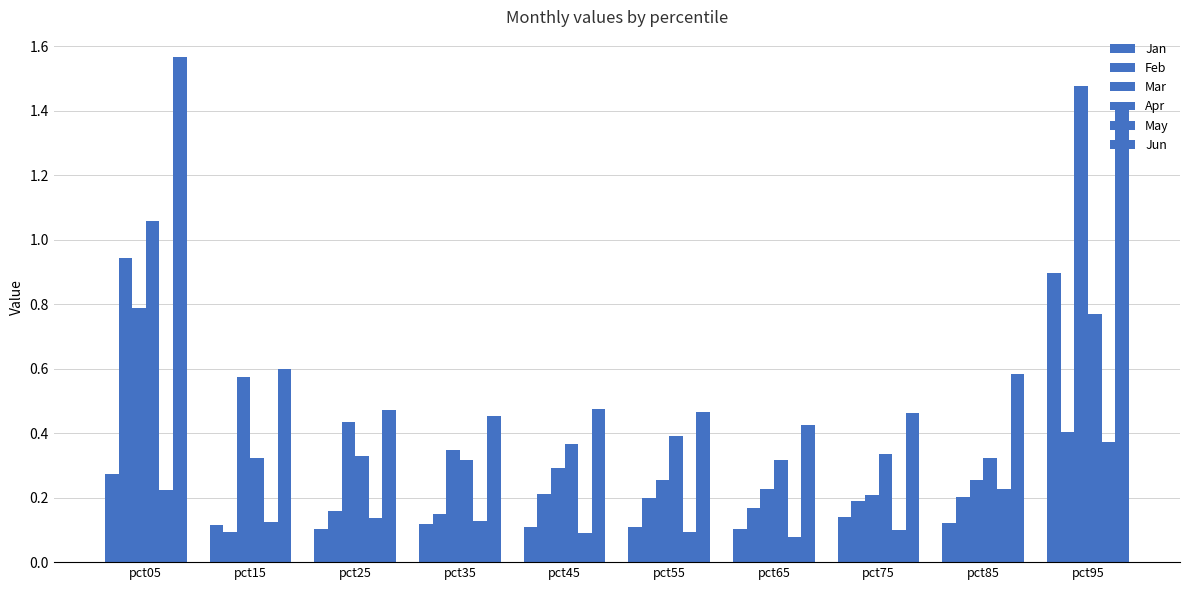

Are the bars horizontal?

No